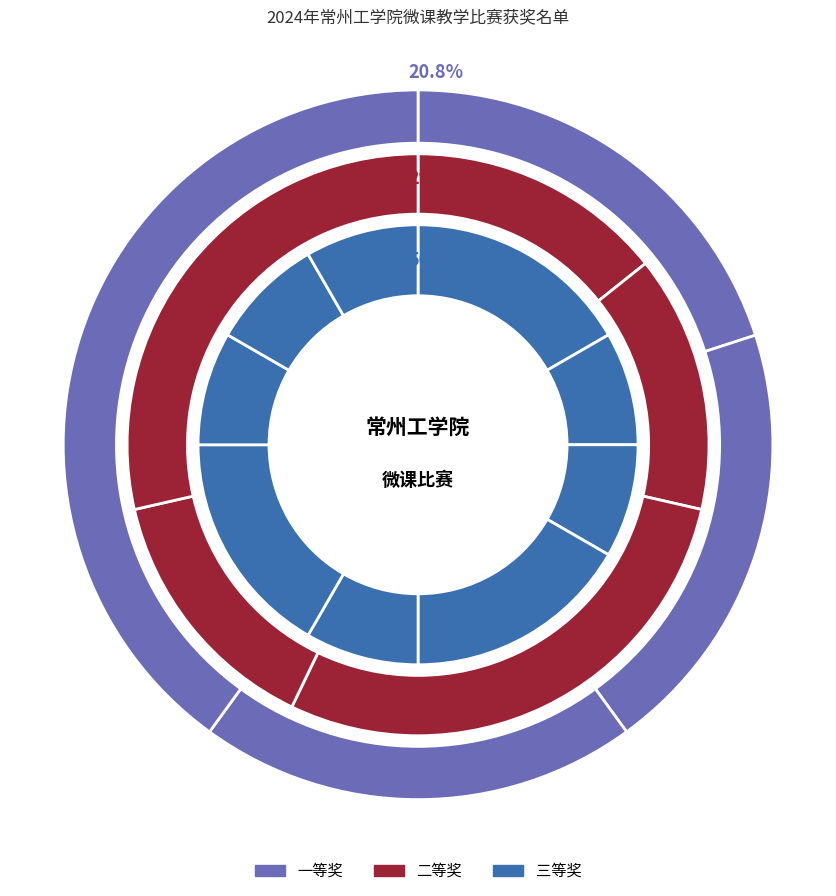

Is there any slice that represents more than half of the pie?

No